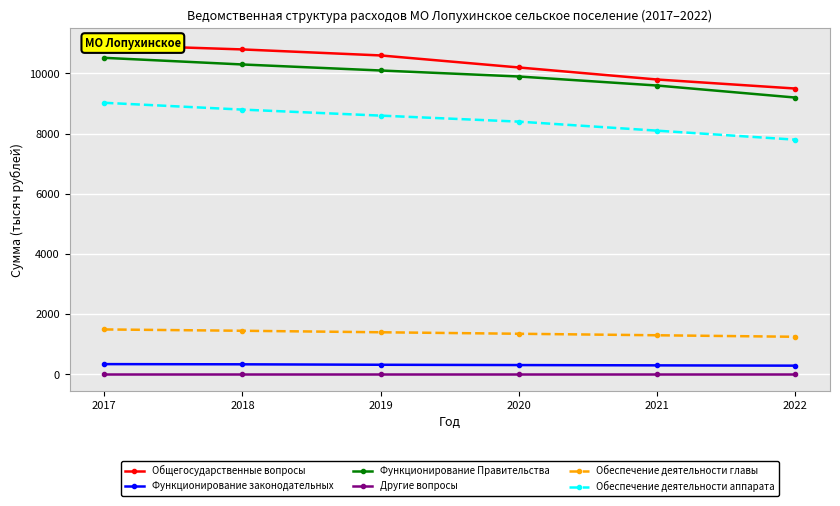

The value of Обеспечение деятельности главы at 2020 is 1350.0. True or false?

True